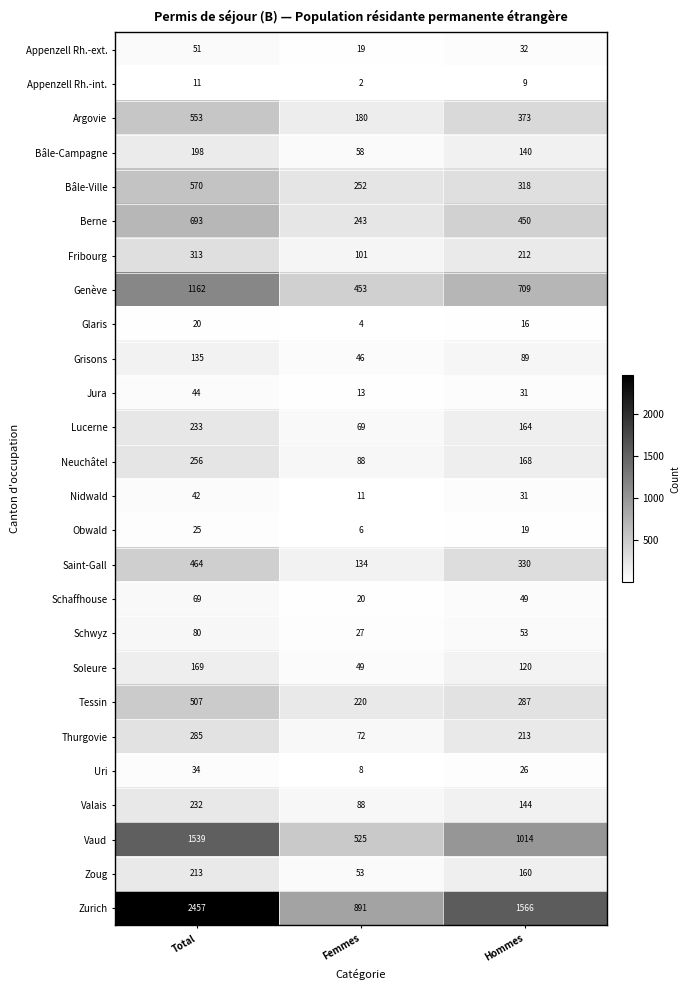

What is the spread (max minus min) of values at Total?

2446